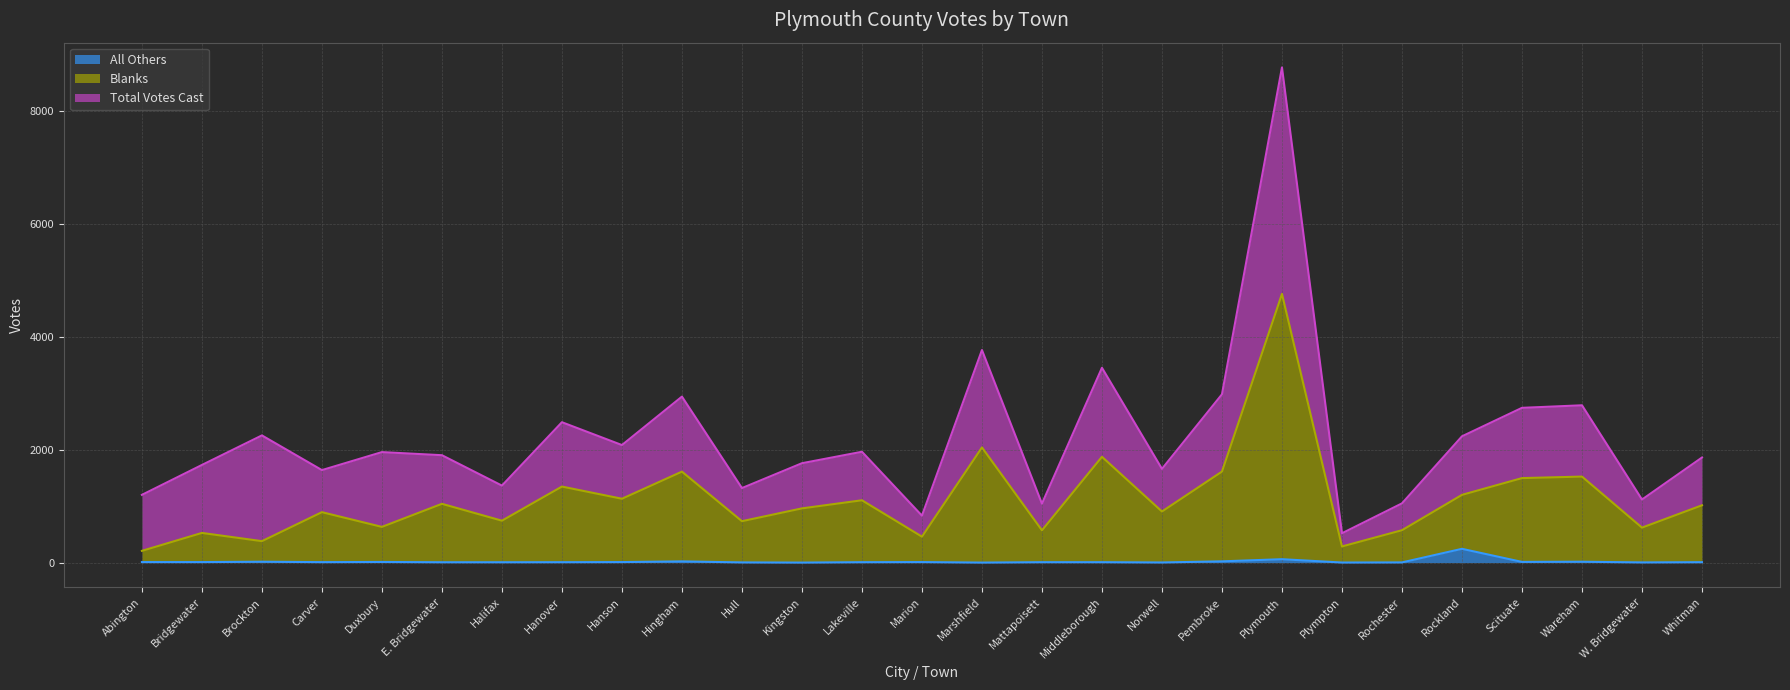

What value does the All Others series have at Hanson?

9